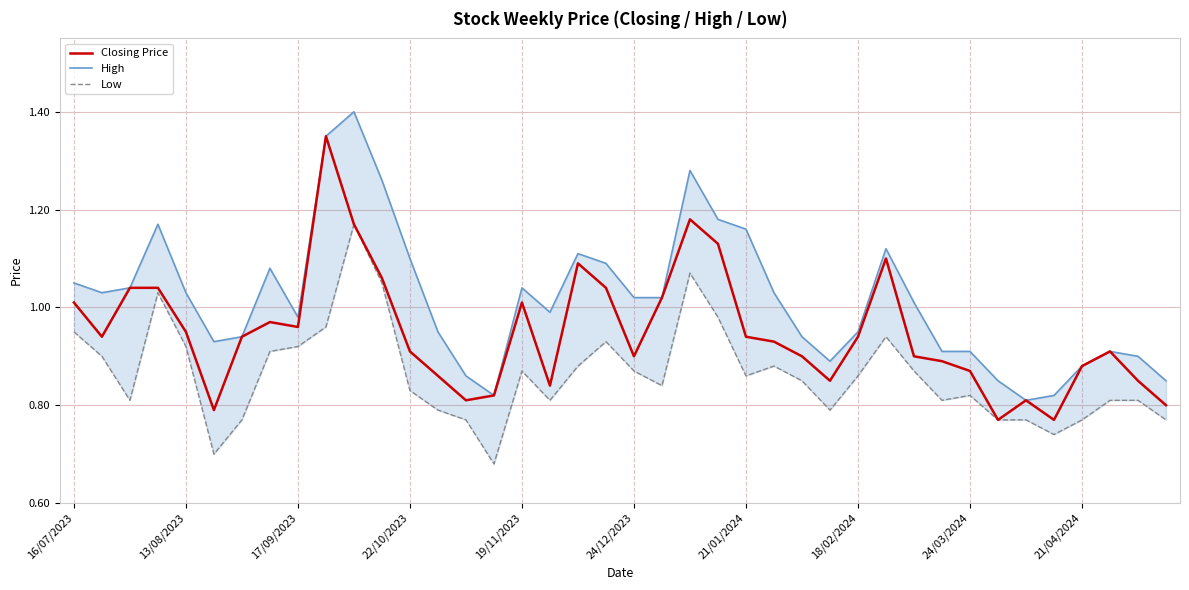

At how many categories does at least one series exceed 0?

40